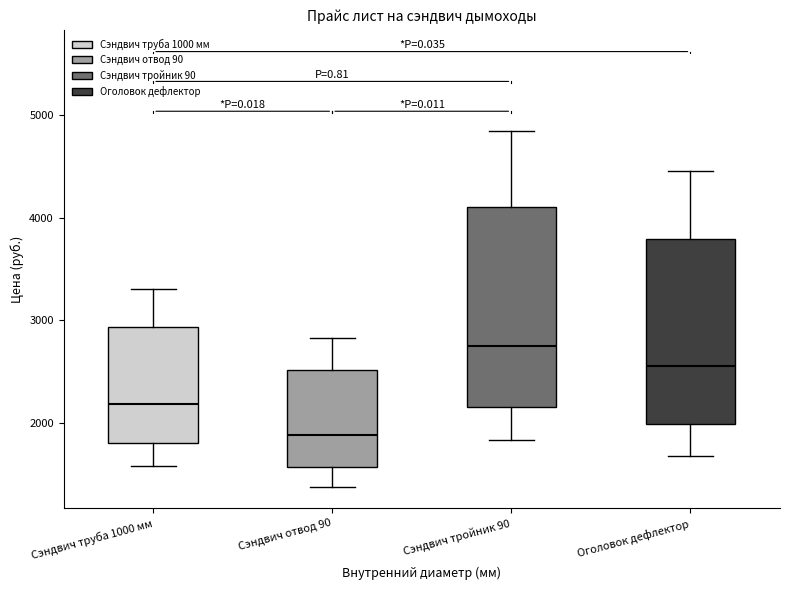

Comparing the boxes themselves (not the whiskers), which one is the tallest?

Сэндвич тройник 90